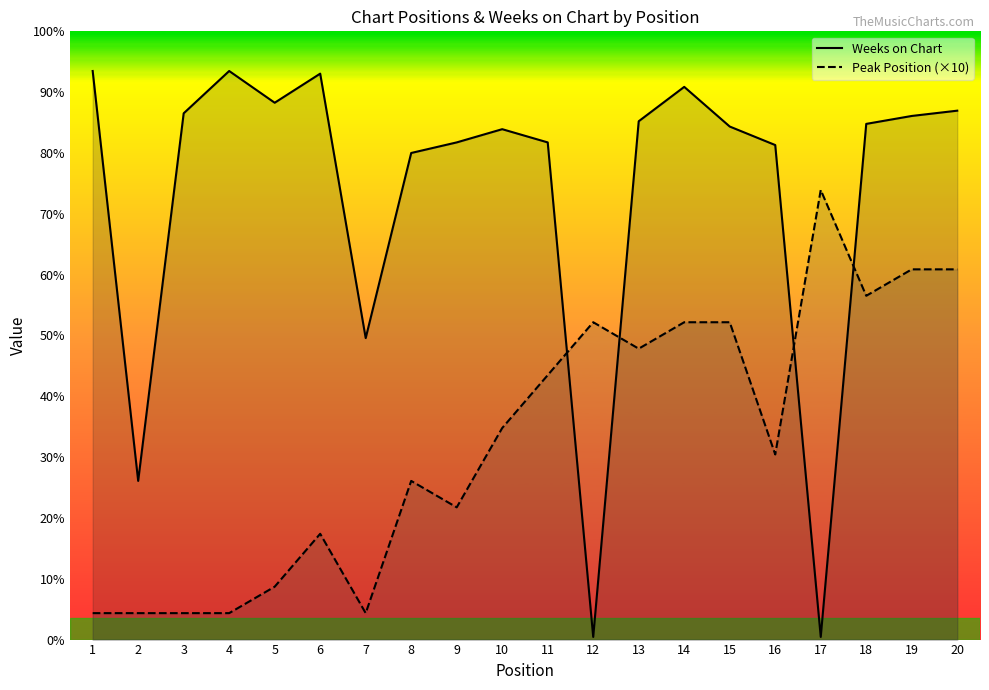

How many categories are shown in the chart?

20